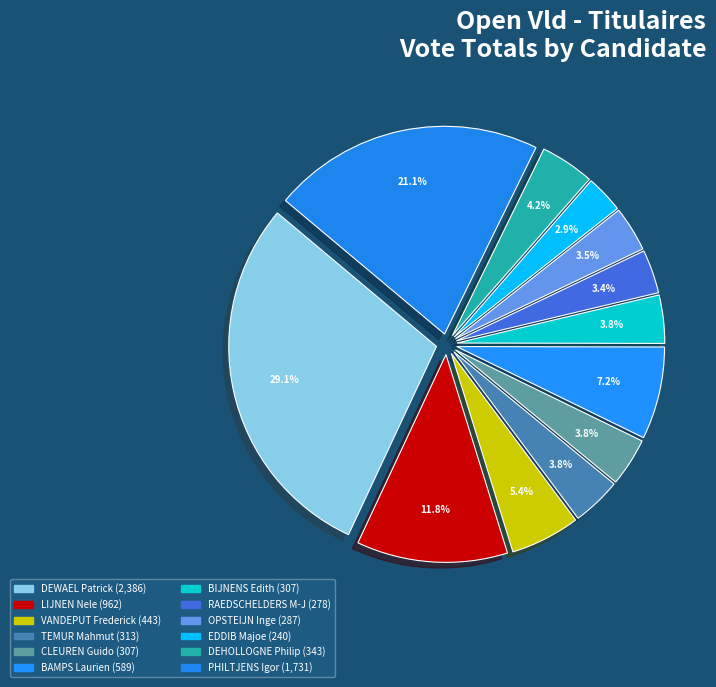

Which category has the smallest portion of the pie?

EDDIB Majoe